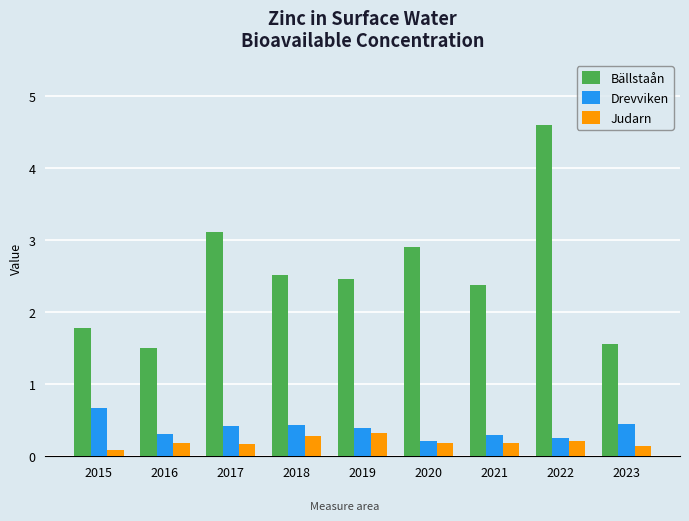

Are the bars horizontal?

No